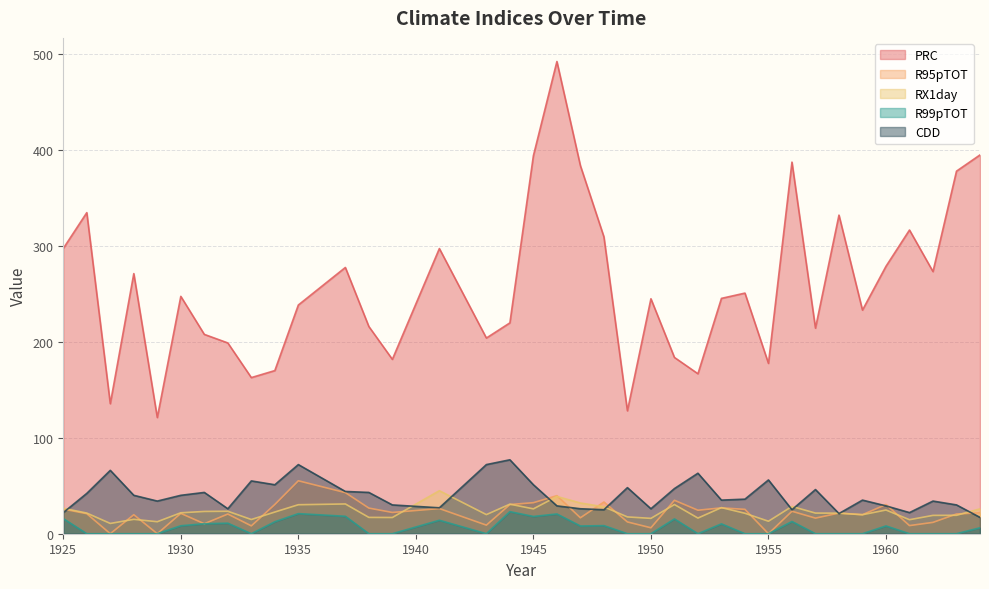

At which label does R99pTOT reach its minimum?

1926